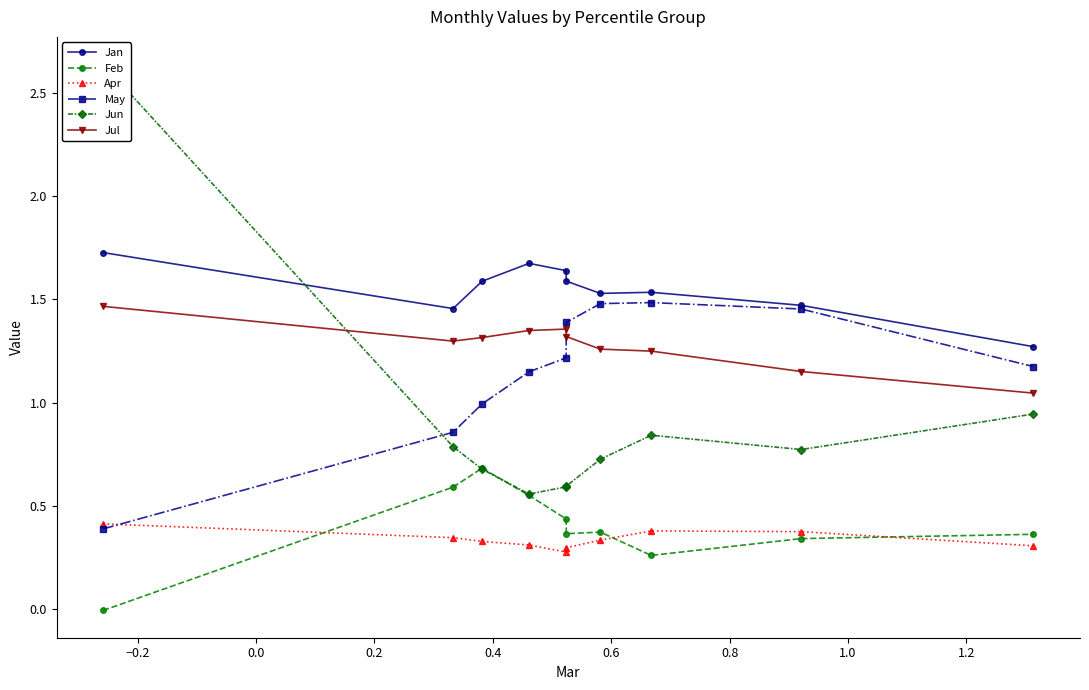

What is the difference between the second highest and second lowest values in the Jun series?

0.4